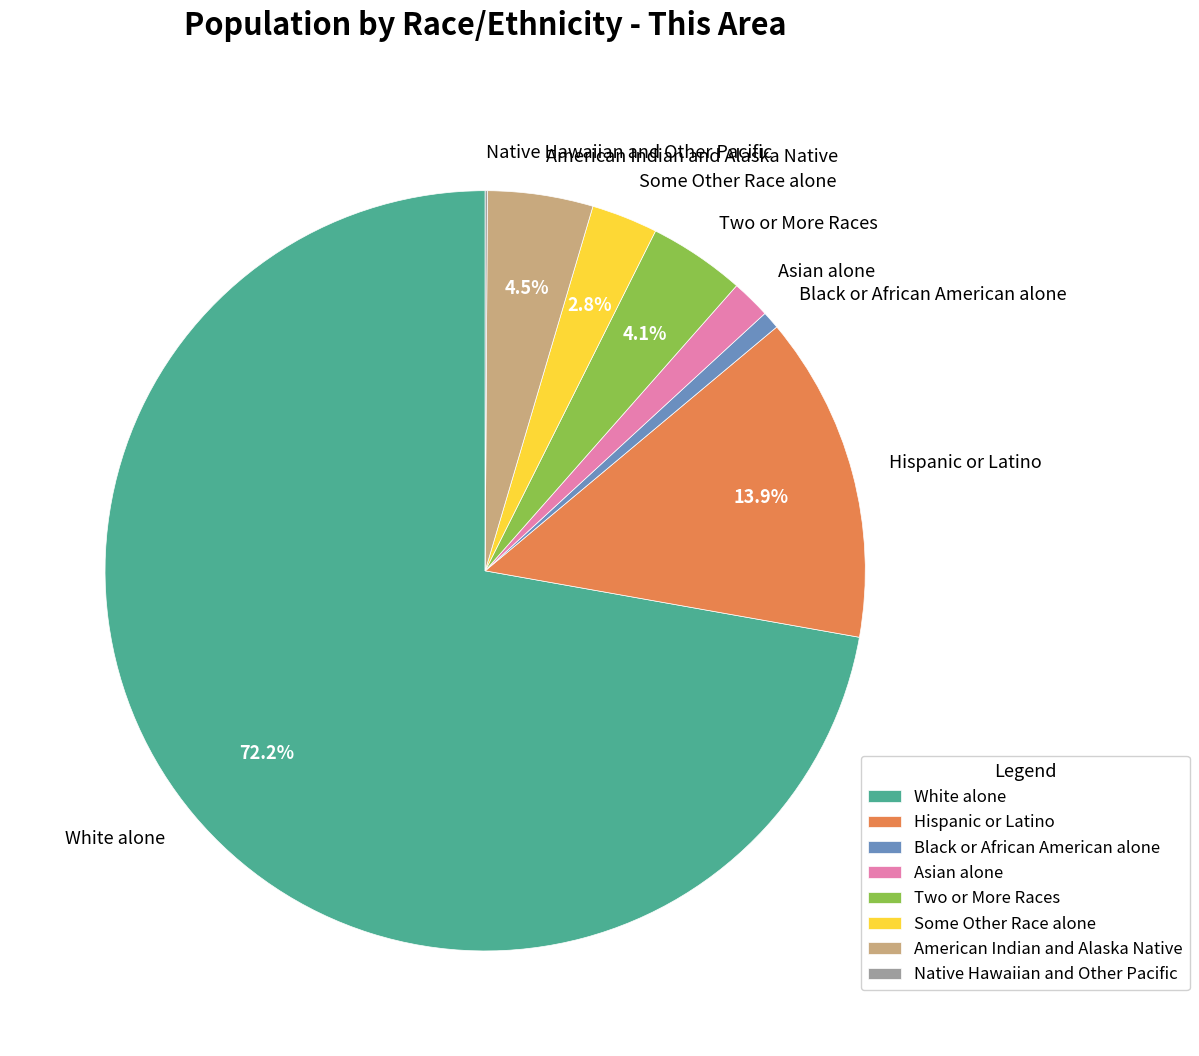

To the nearest percent, what is the difference between the Some Other Race alone and Two or More Races slice percentages?

1%